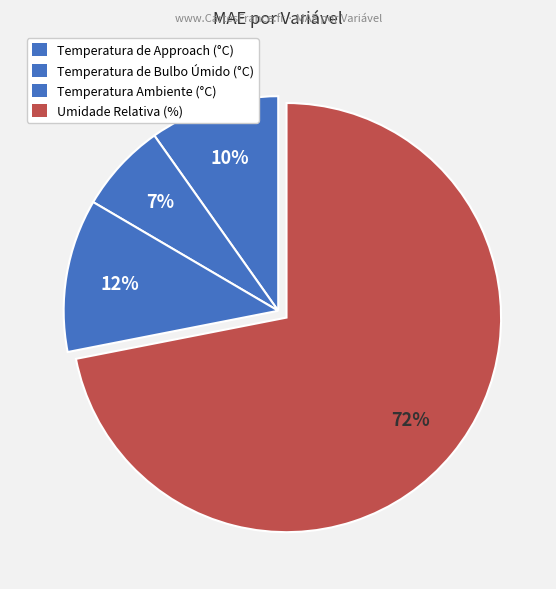

To the nearest percent, what is the difference between the largest and smallest slice percentages?

65%